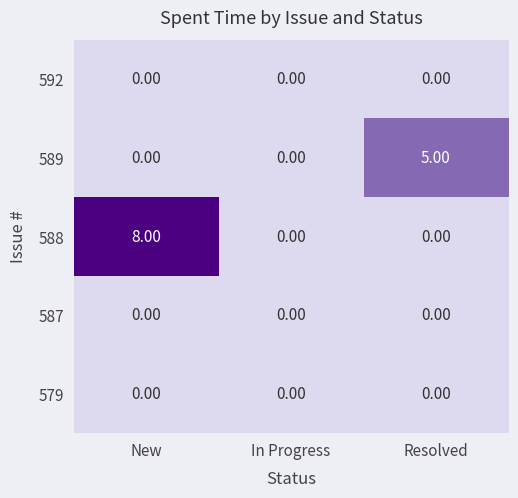

At which category is the sum across all series the highest?

New